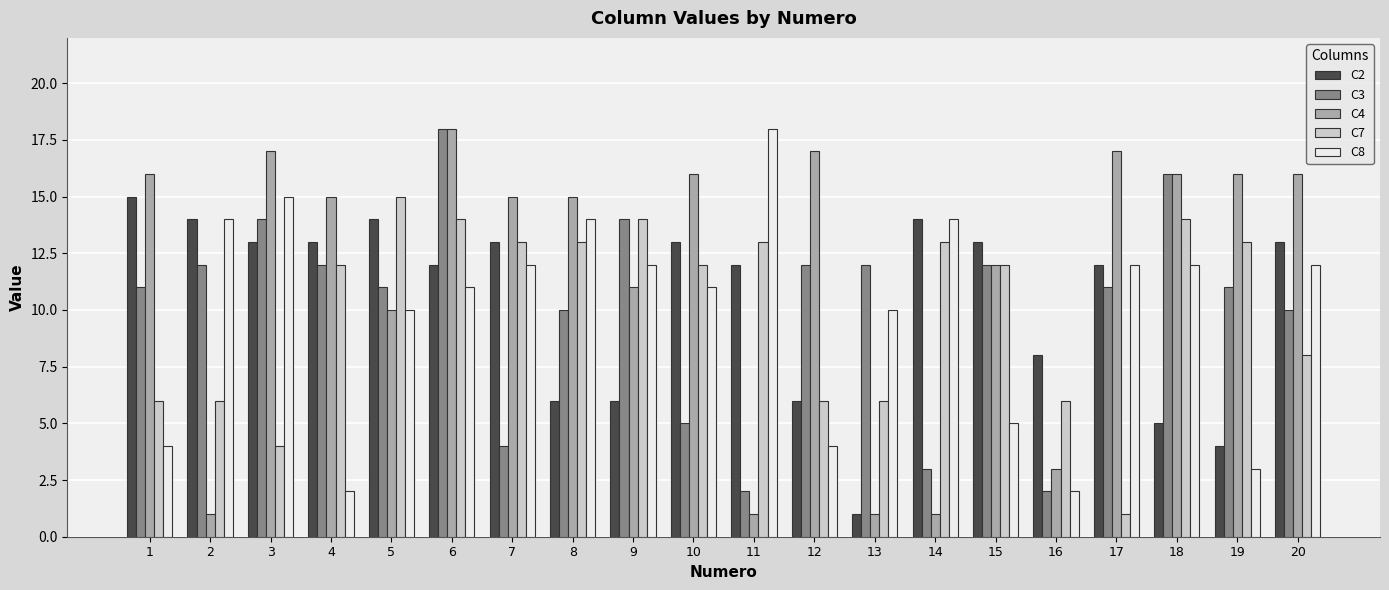

The value of C3 at 14 is 2. True or false?

False